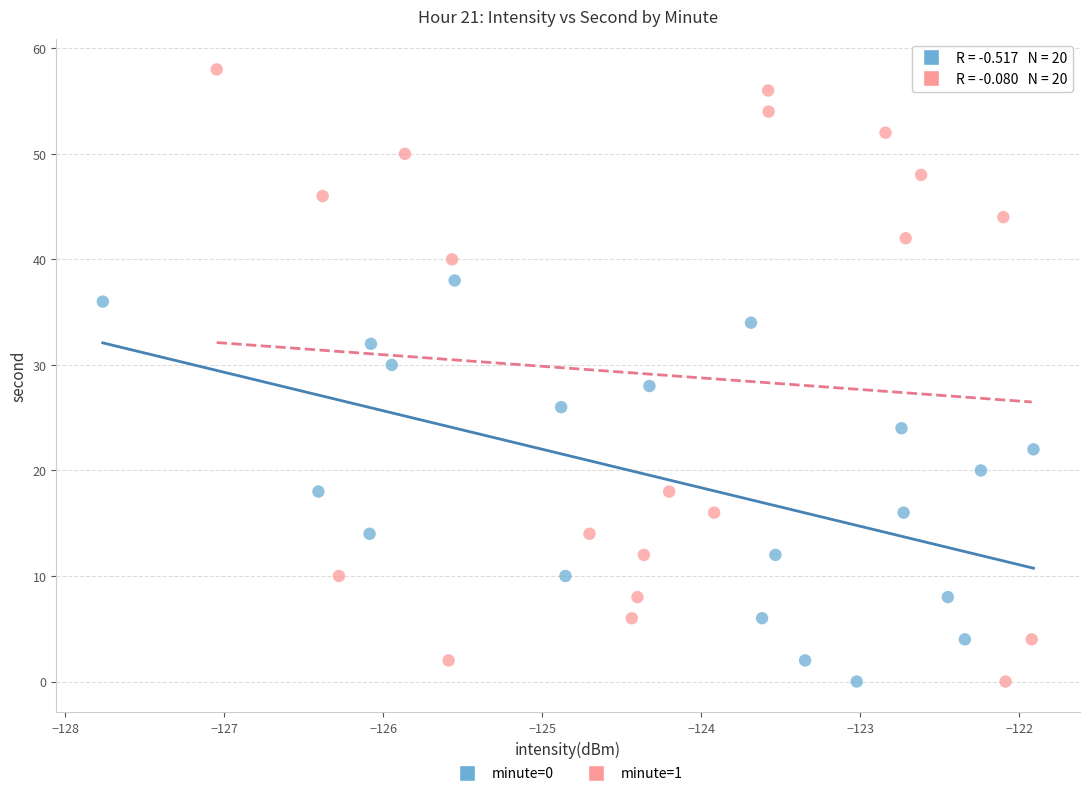

Which series contains the highest Y value?

minute=1